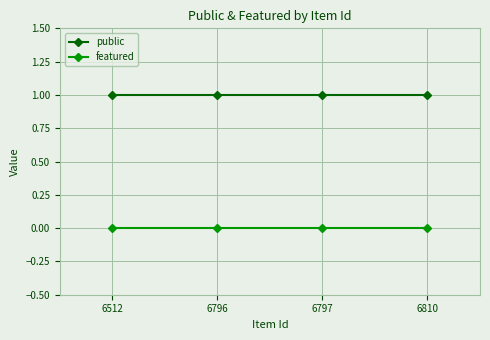

True or false: public has a value of 2 at 6796.

False